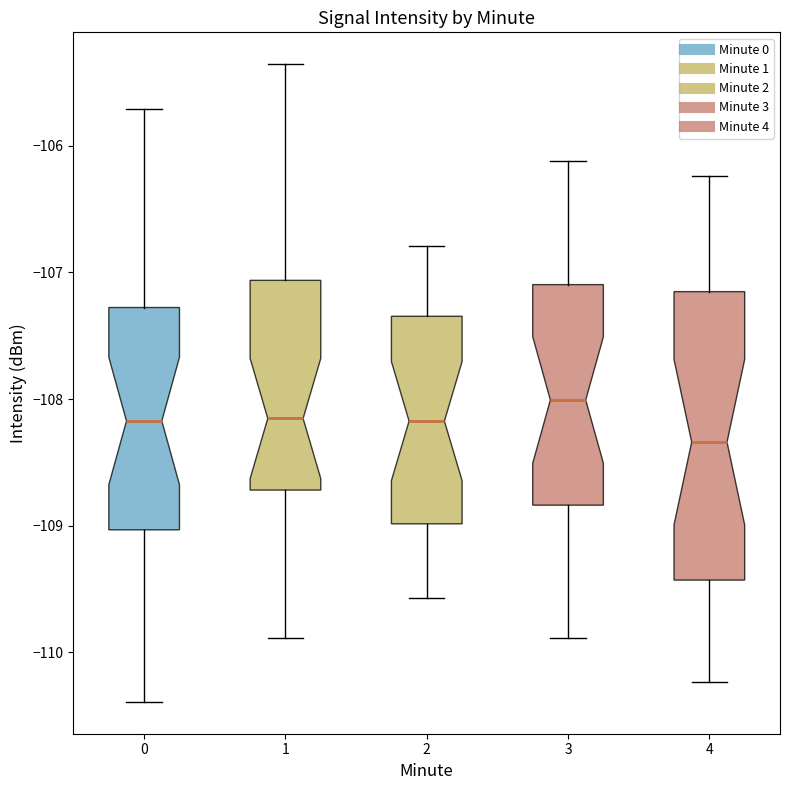

Which box's median line is the lowest?

4